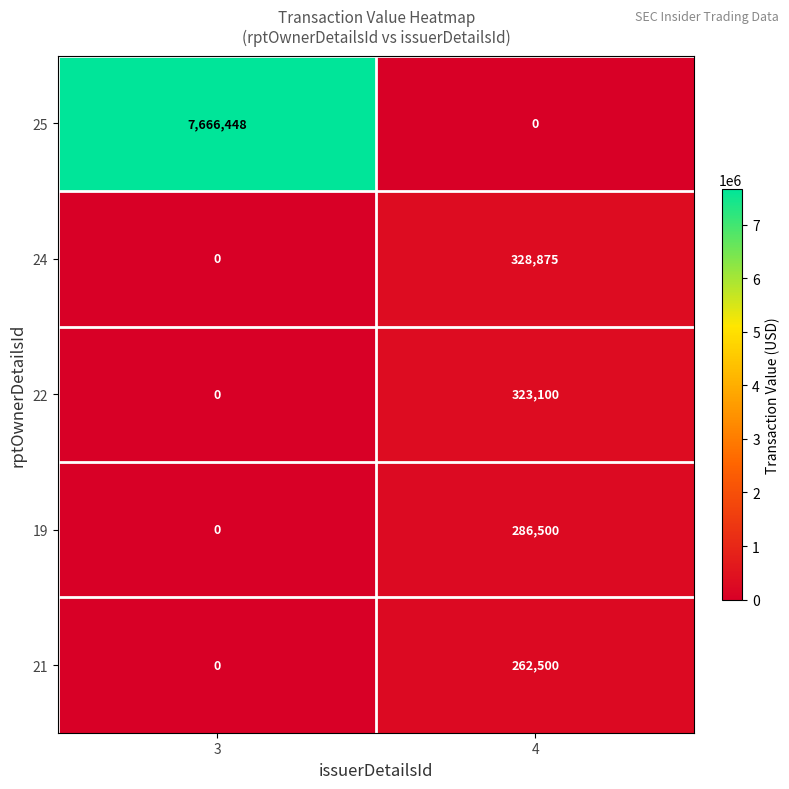

Reading left to right, what are all the values shown in this chart?

25: 7666448	0
24: 0	328875
22: 0	323100
19: 0	286500
21: 0	262500